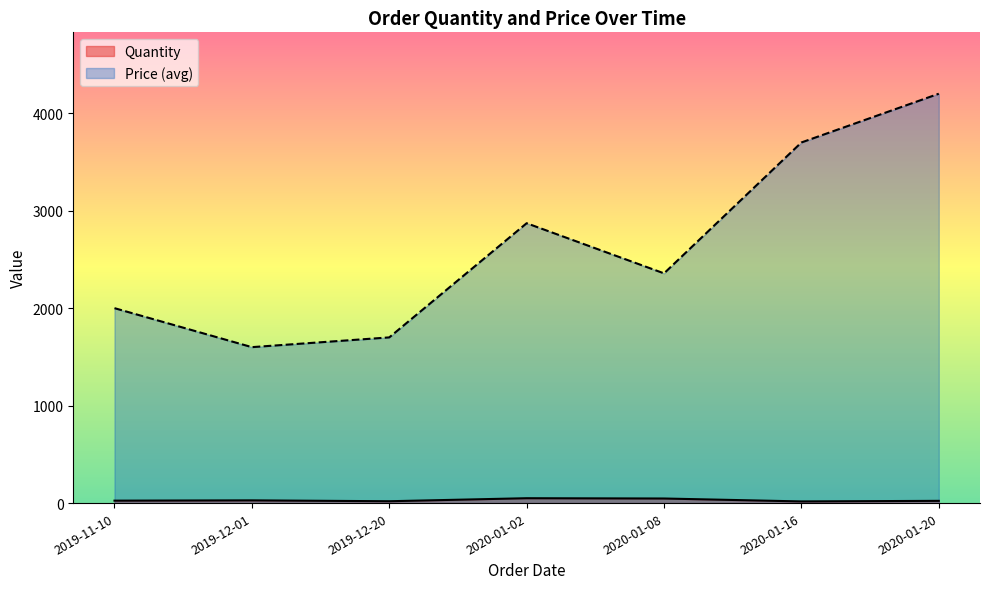

The Price series shows 3489 at 2020-01-02. True or false?

False